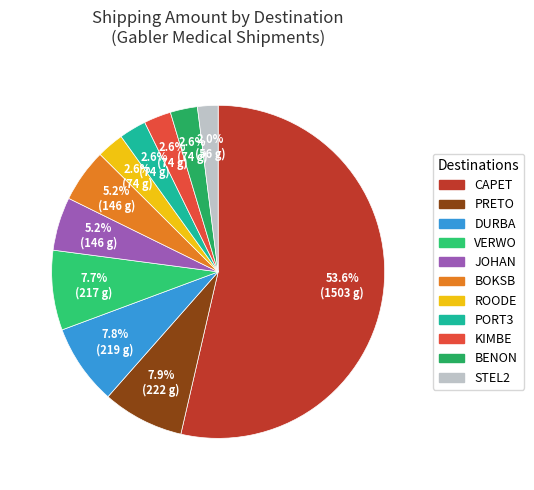

Is there any slice that represents more than half of the pie?

Yes